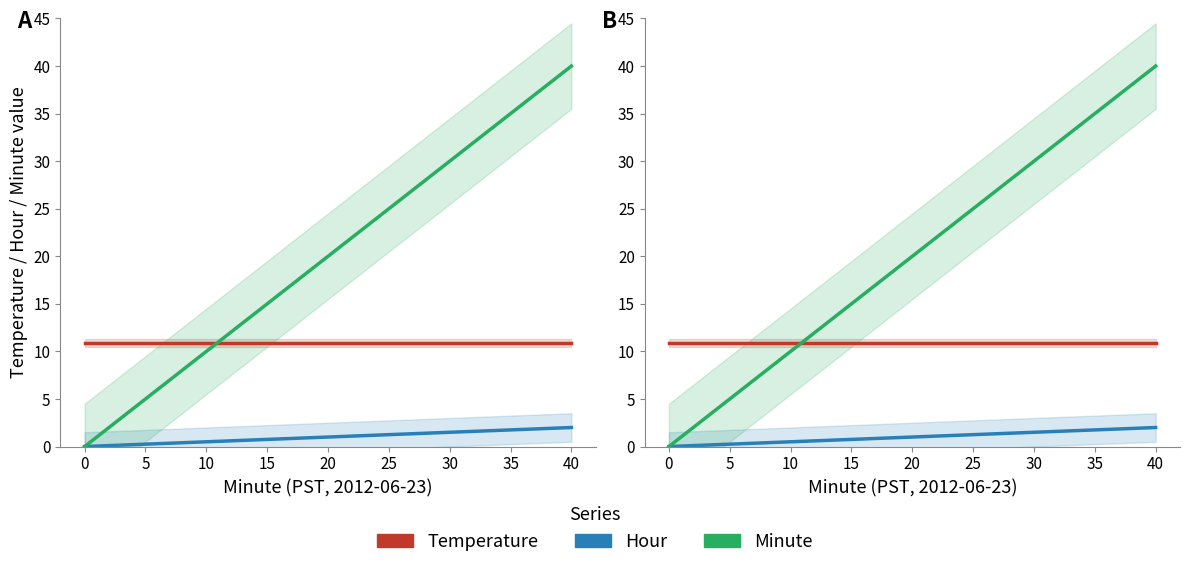

Is it true that Temperature equals 10.9 at 0?

True